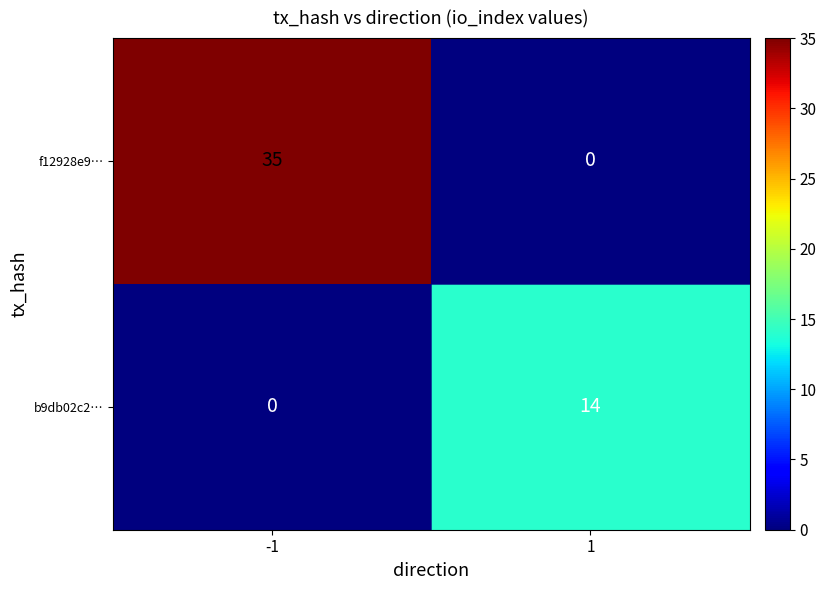

What is the average value of the b9db02c2… series?

7